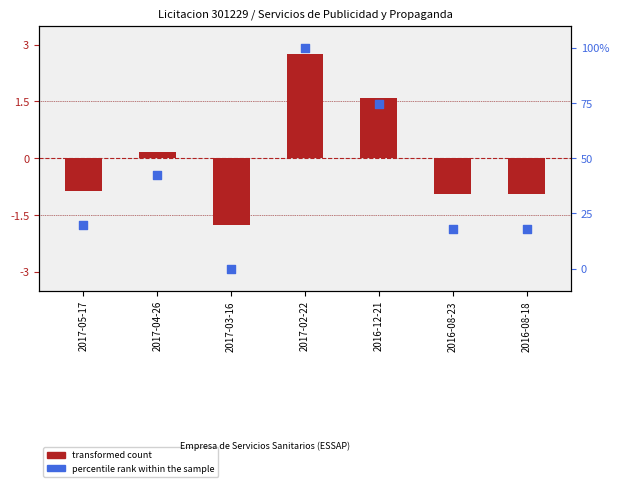

Which series has the largest total across all categories?

percentile rank within the sample